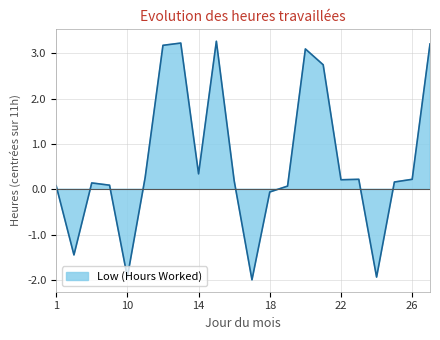

What is the value of the 4th point from the left?

0.1